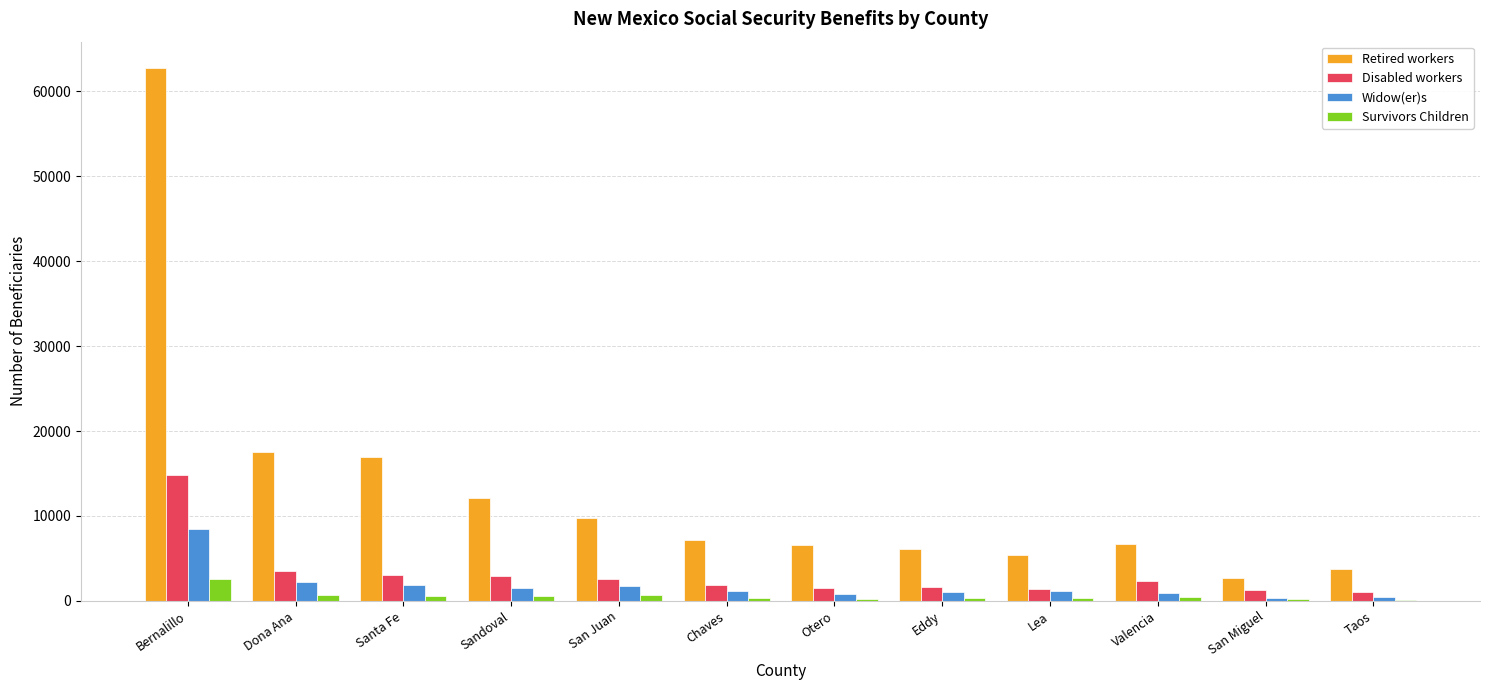

At which category is the sum across all series the highest?

Bernalillo